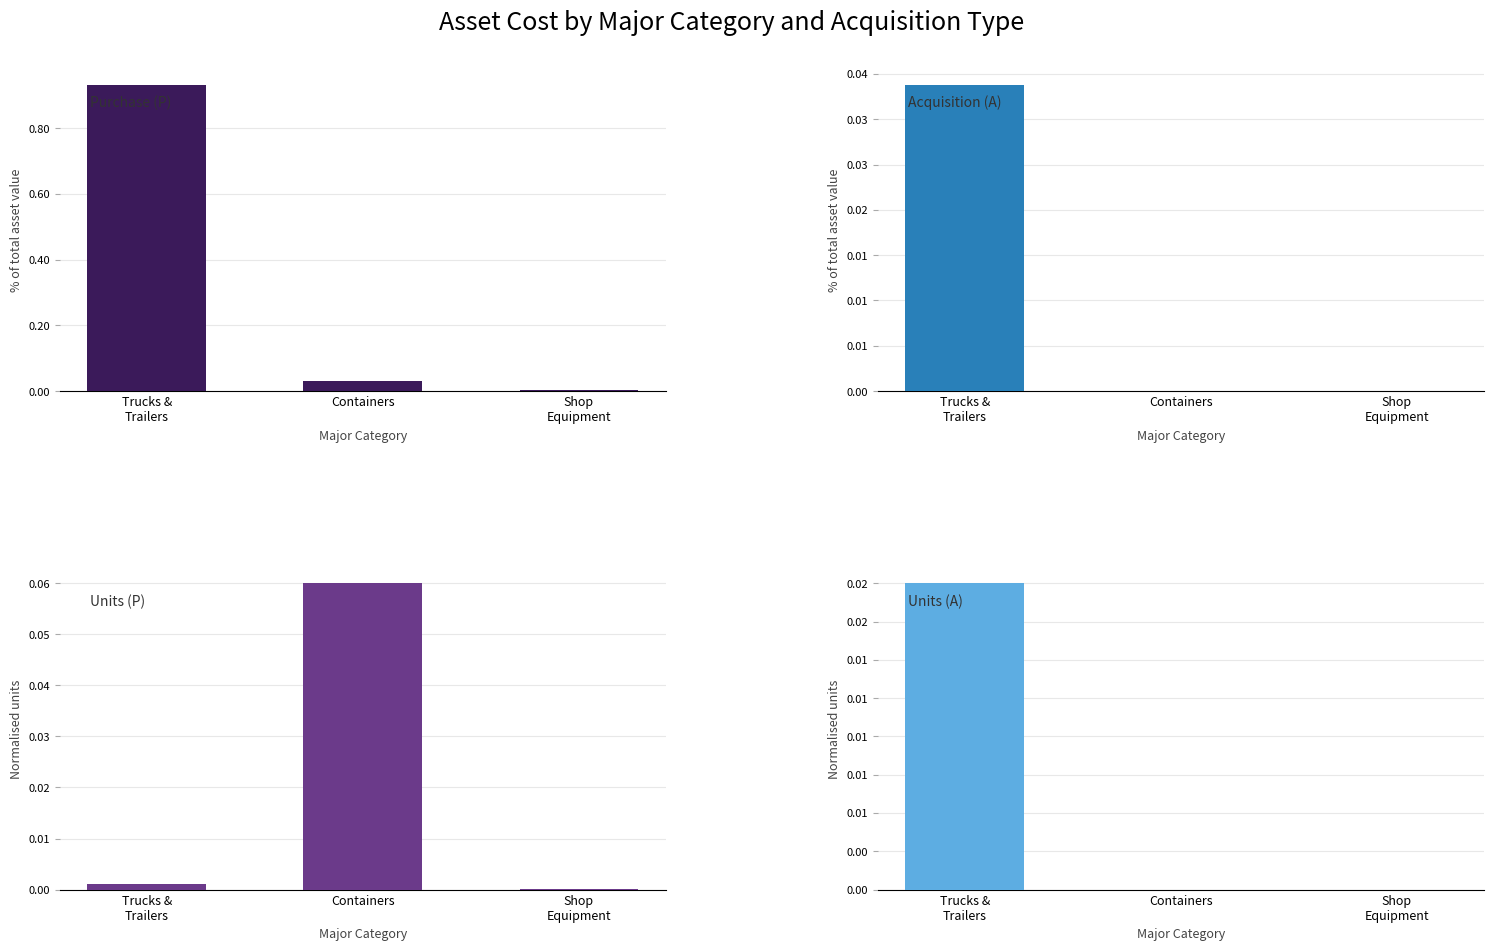

Which series has the widest spread of values?

Purchase (P)